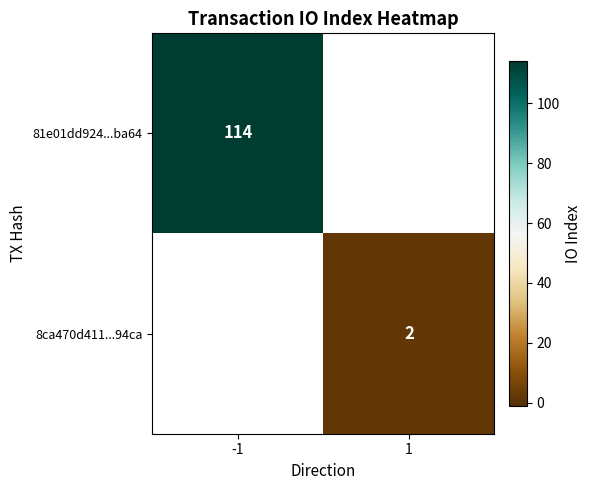

Is it true that 81e01dd924...ba64 equals 191 at -1?

False